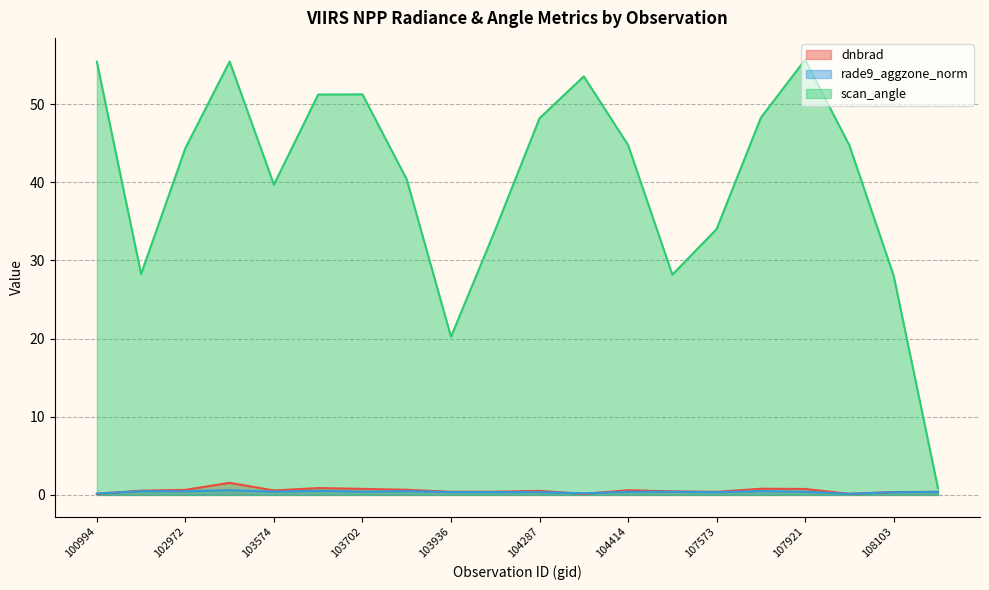

What is the label of the 7th point from the left?

103702